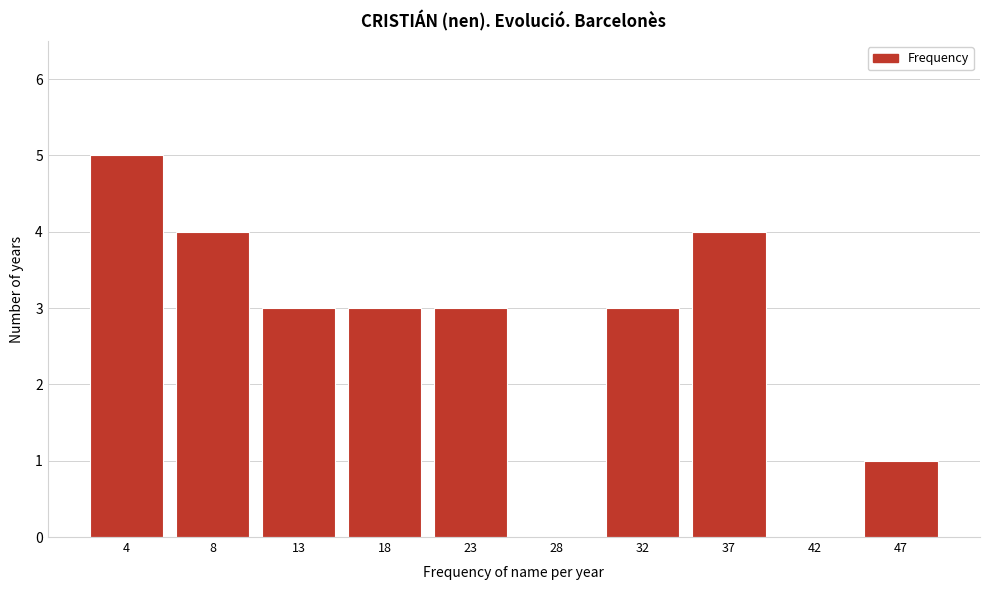

Reading left to right, transcribe all the data shown in this chart.

4=5	8=4	13=3	18=3	23=3	28=0	32=3	37=4	42=0	47=1